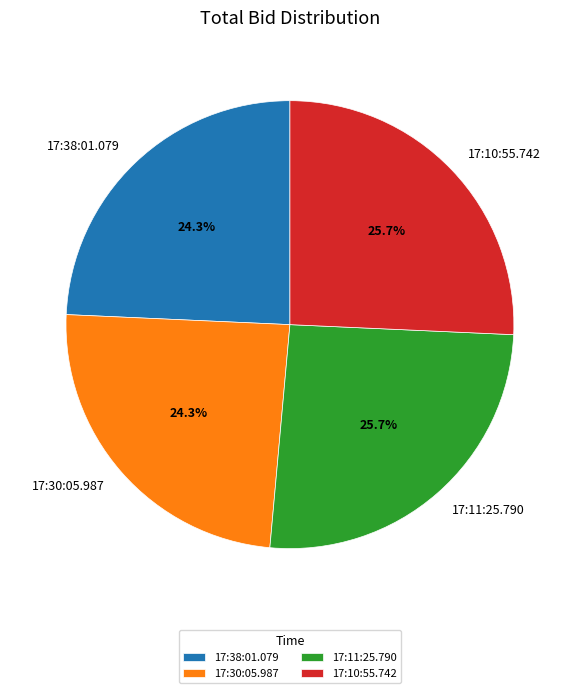

Which has a higher value, 17:11:25.790 or 17:38:01.079?

17:11:25.790